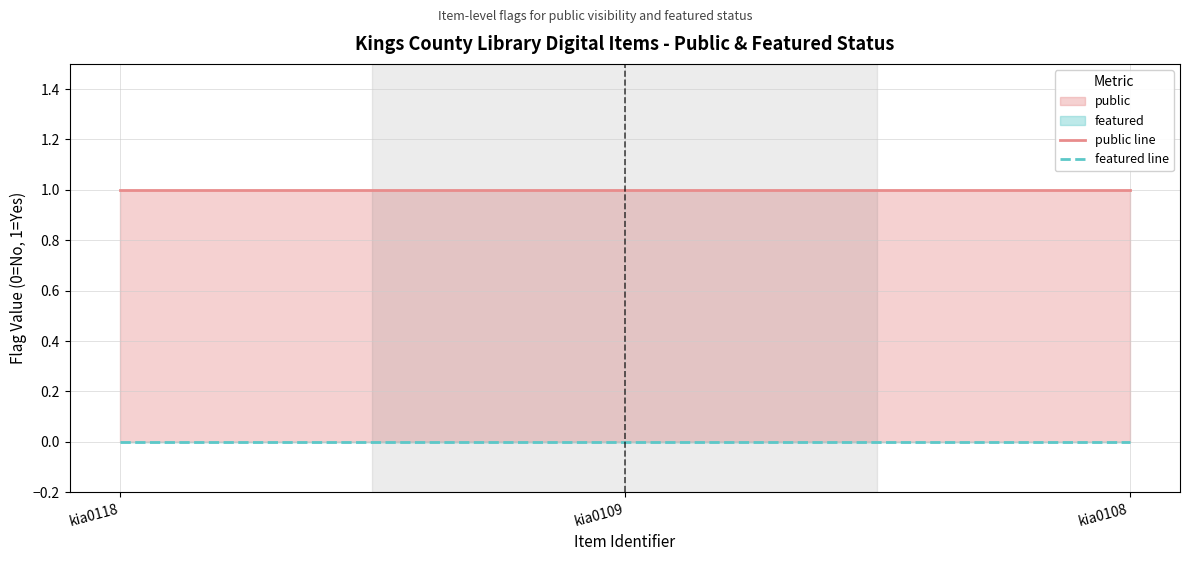

Reading right to left, list all the values displayed in this chart.

public line: kia0108=1	kia0109=1	kia0118=1
featured line: kia0108=0	kia0109=0	kia0118=0